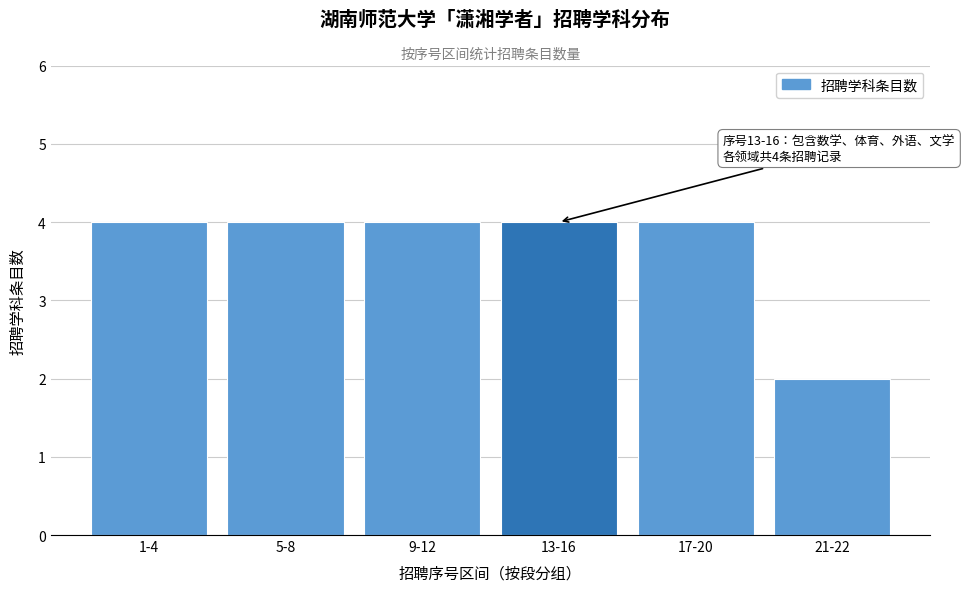

Reading left to right, list all the values displayed in this chart.

4	4	4	4	4	2